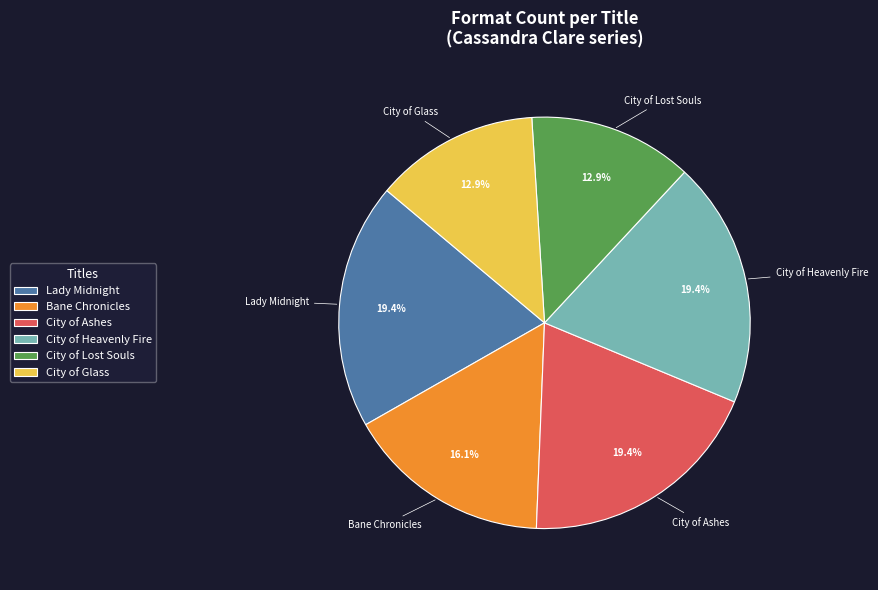

Approximately how many times larger is the value at City of Ashes compared to Bane Chronicles?

1.2